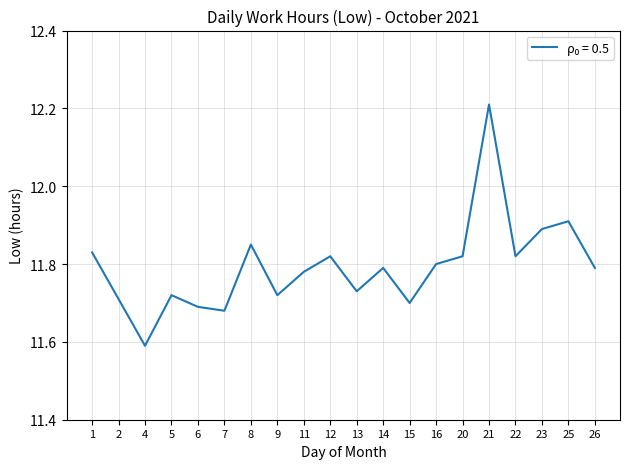

What is the sum of the values at 23 and 5?

23.6